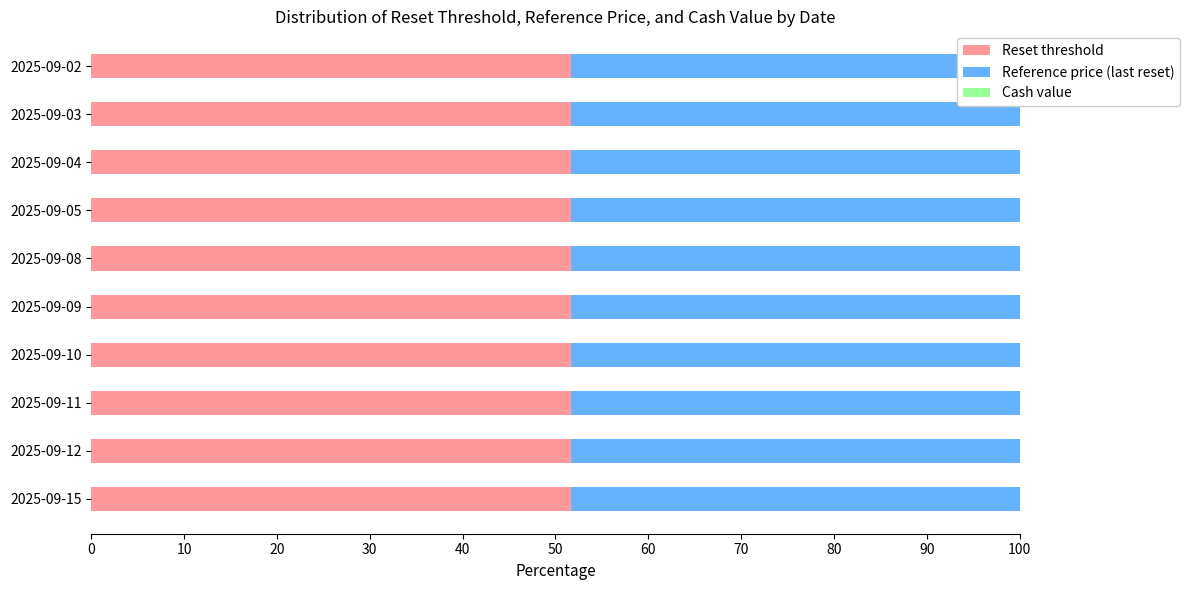

Which series has the largest range (max minus min)?

Cash value